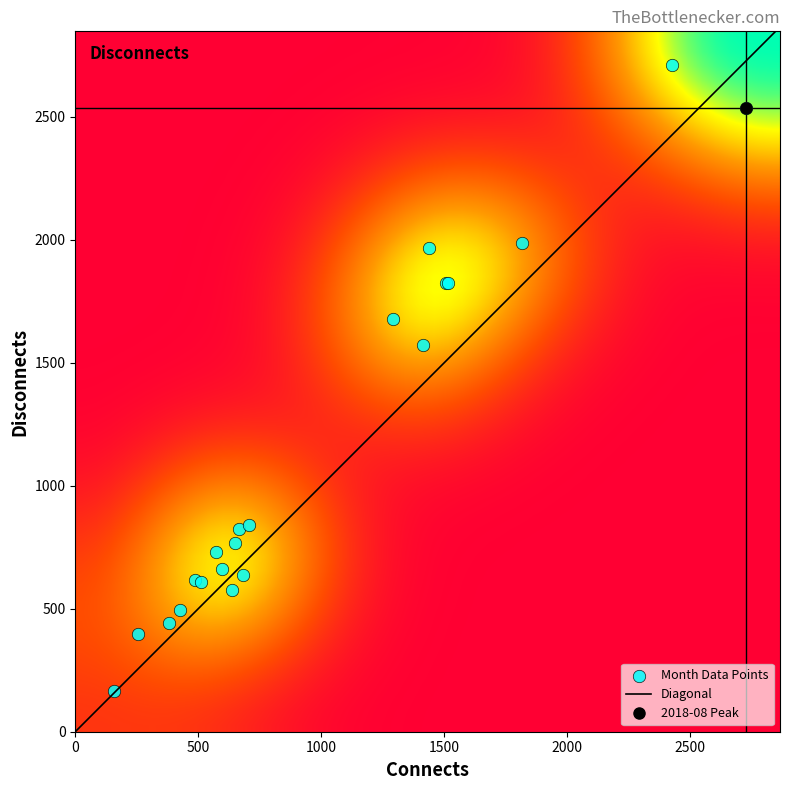

What Y value in the scatter plot is closest to 1439?

1573